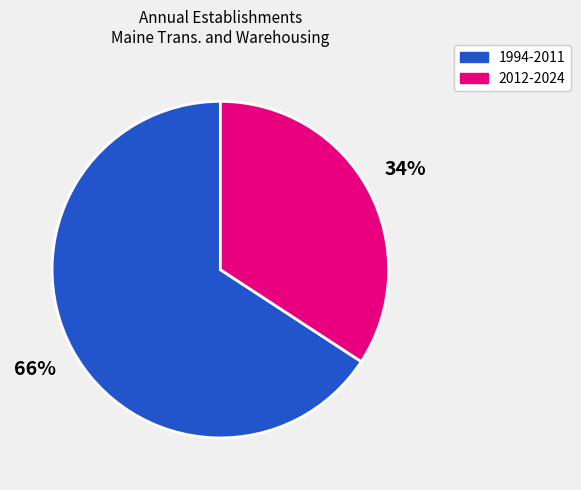

Is there any slice that represents more than half of the pie?

Yes